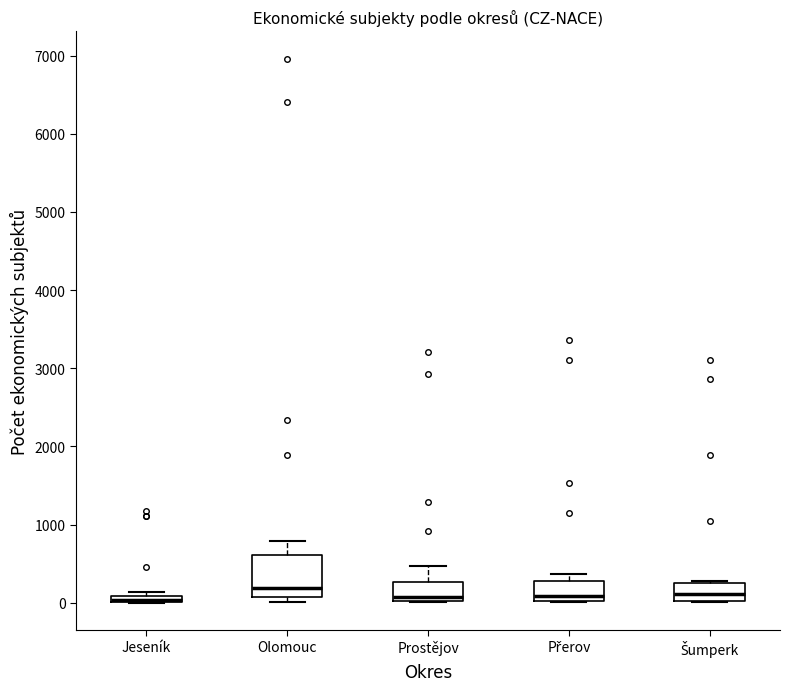

Comparing the boxes themselves (not the whiskers), which one is the tallest?

Olomouc